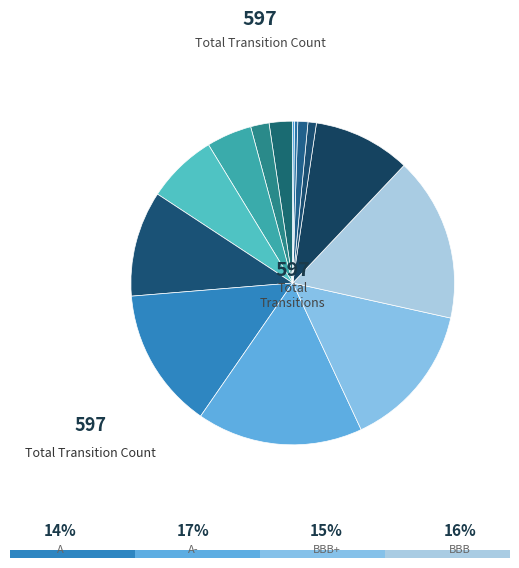

Does any single category account for the majority?

No